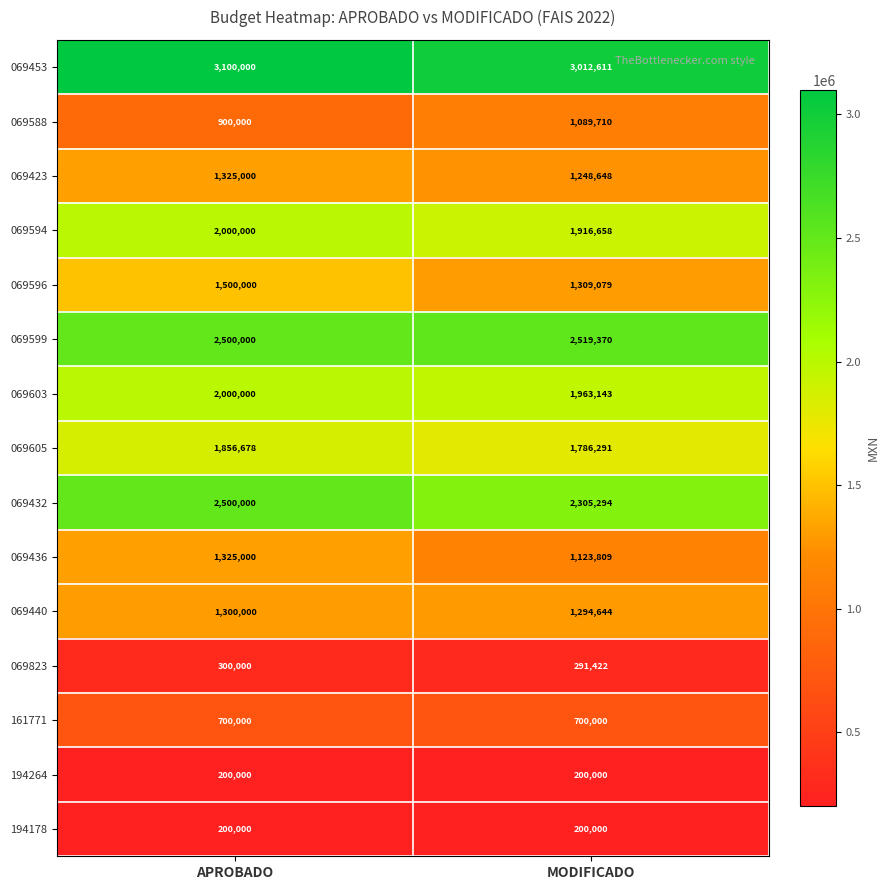

How many series are shown in this chart?

15